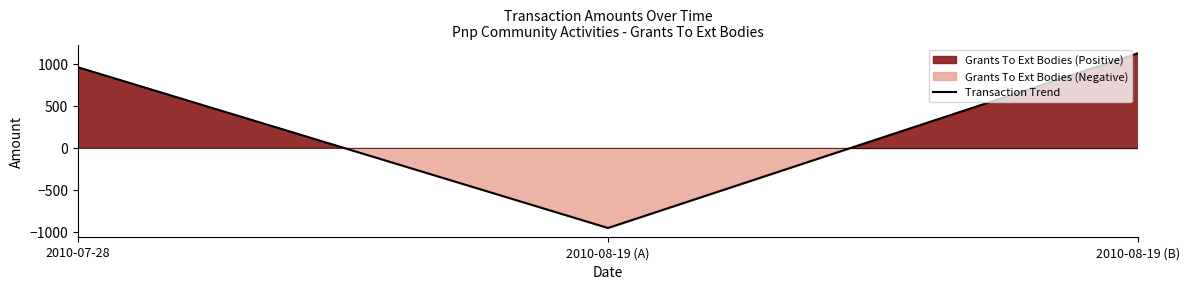

Where is the data nearest to the value 83?

2010-07-28